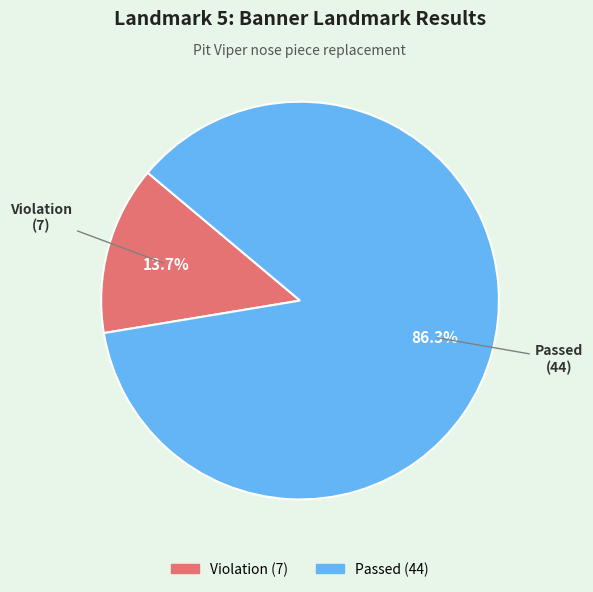

Between Passed and Violation, which is larger?

Passed